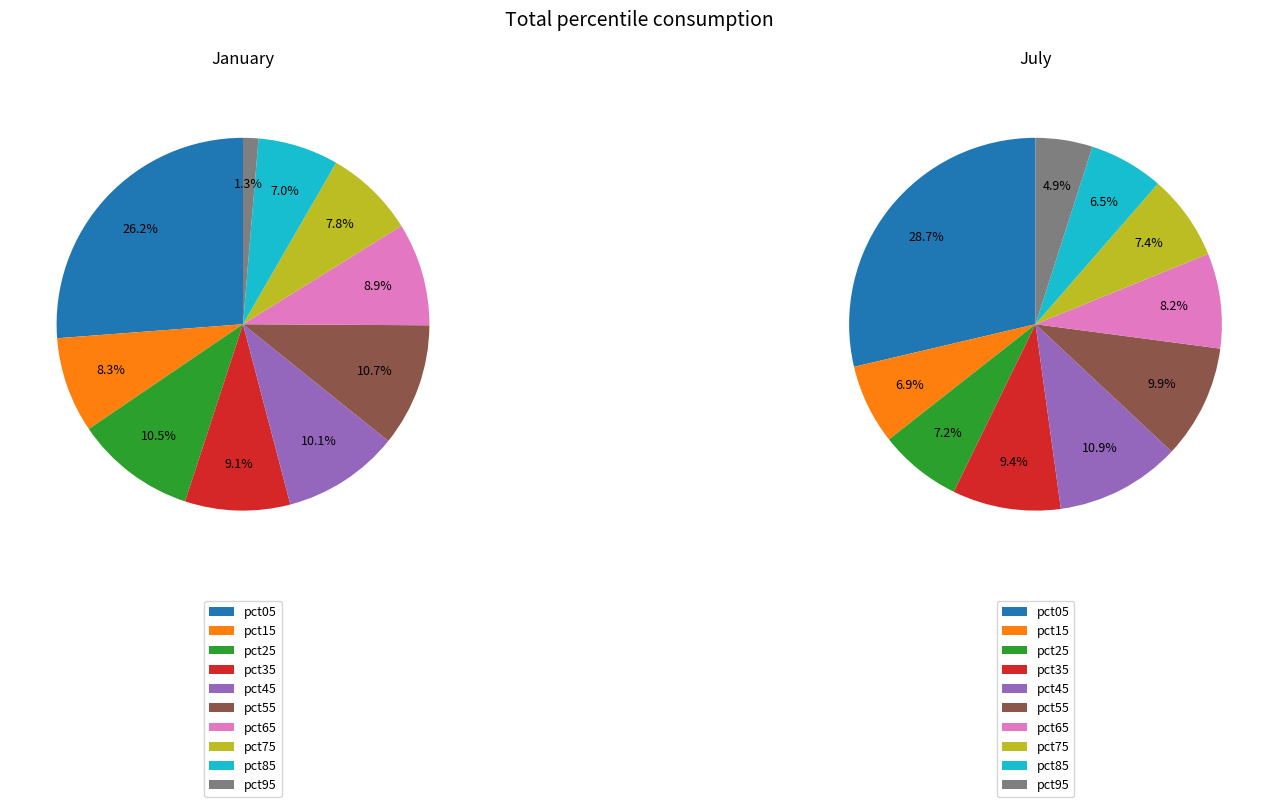

True or false: 2 accounts for 14% of the total.

False